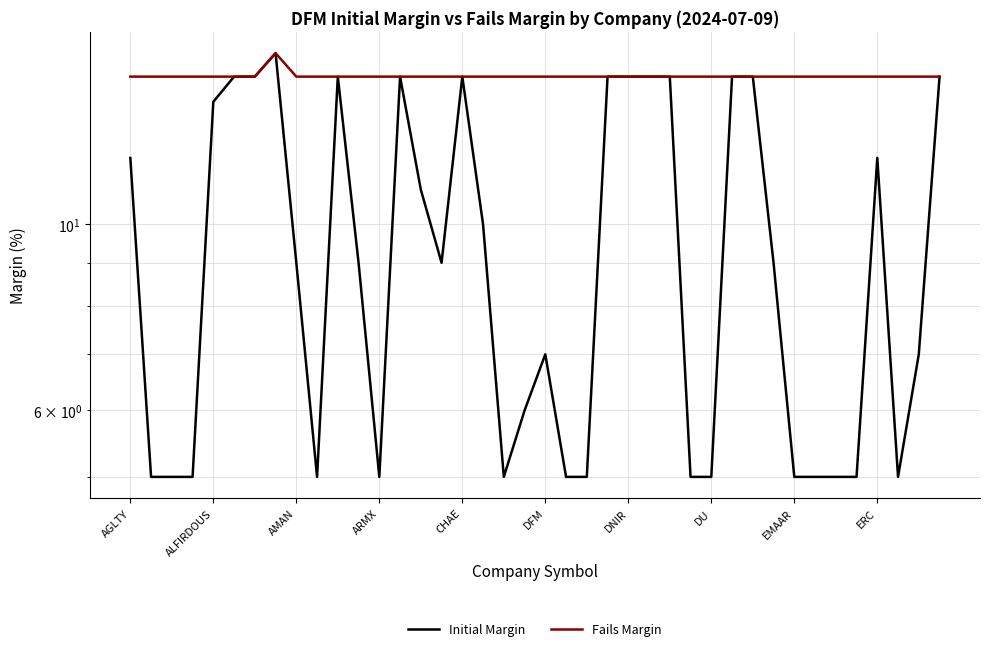

What position from the right is 21?

19